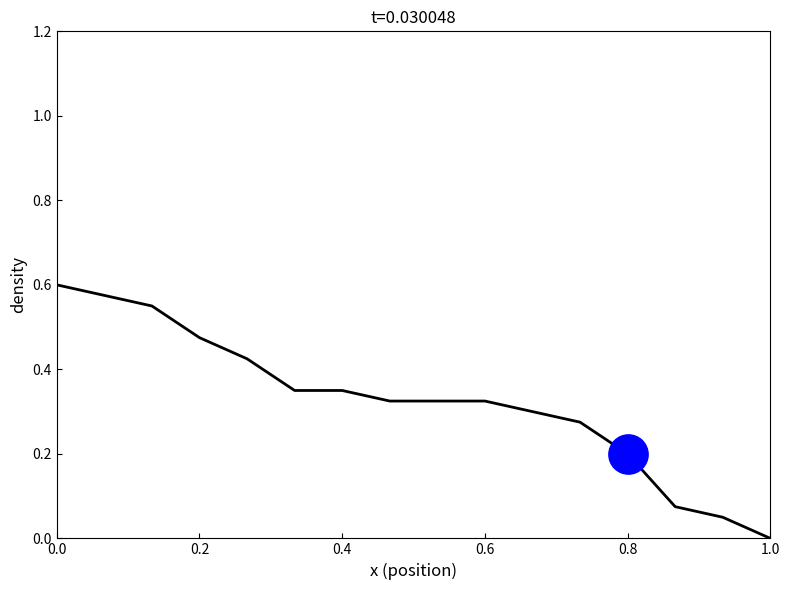

How many lines are shown in the chart?

1